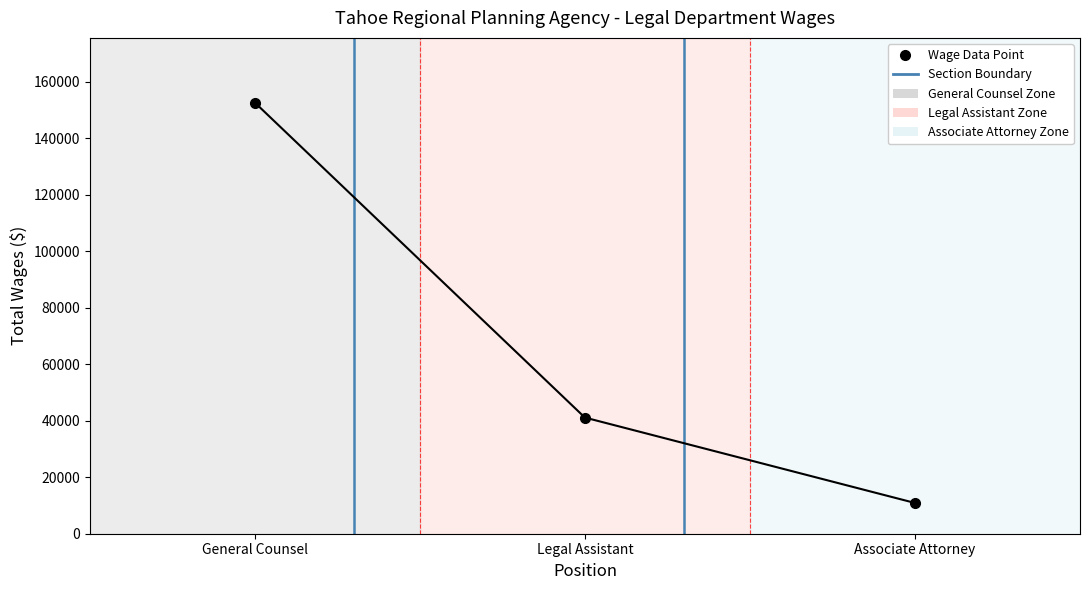

Rank the categories by value from highest to lowest.

General Counsel, Legal Assistant, Associate Attorney